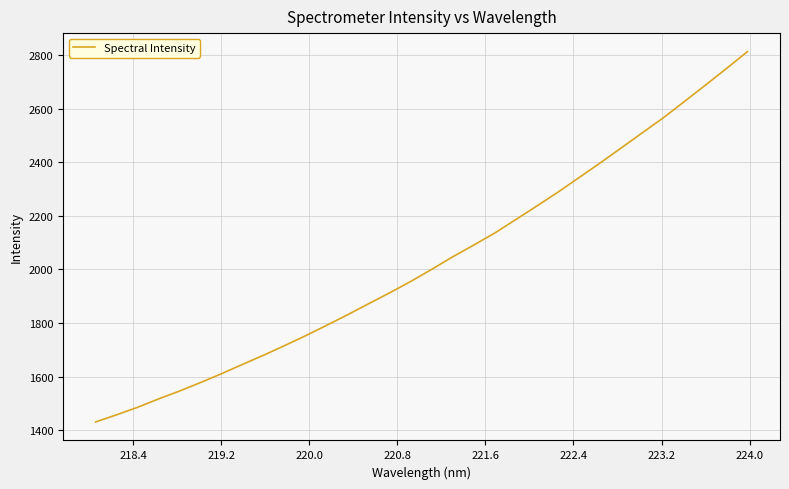

What is the average value?

2029.2